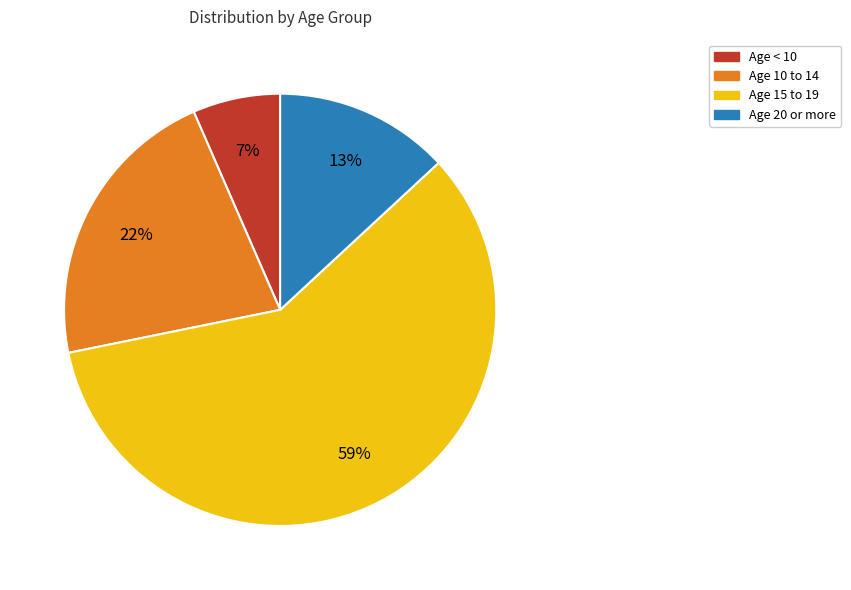

What percentage is the Age < 10 slice, to the nearest percent?

7%